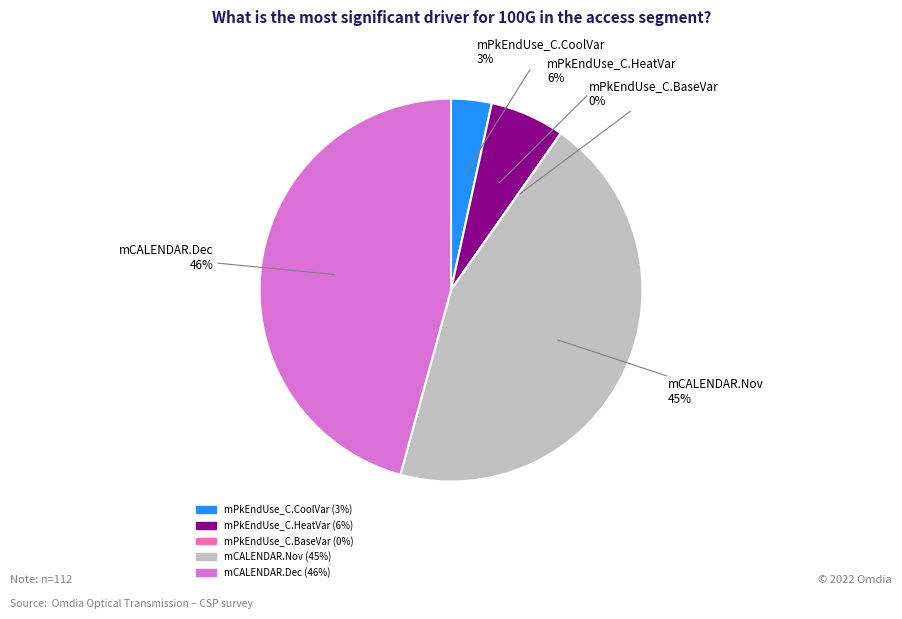

To the nearest percent, what portion does mPkEndUse_C.HeatVar represent?

6%